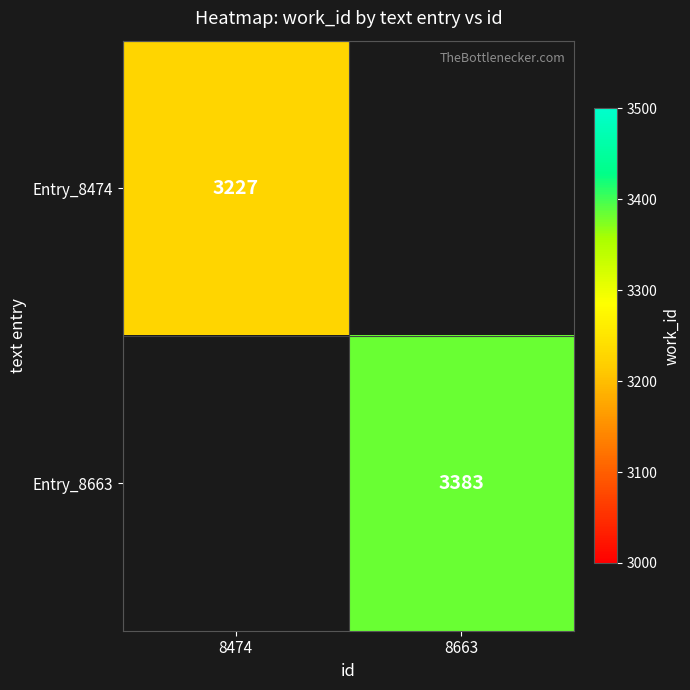

True or false: Entry_8474 has a value of 1751 at 8474.

False